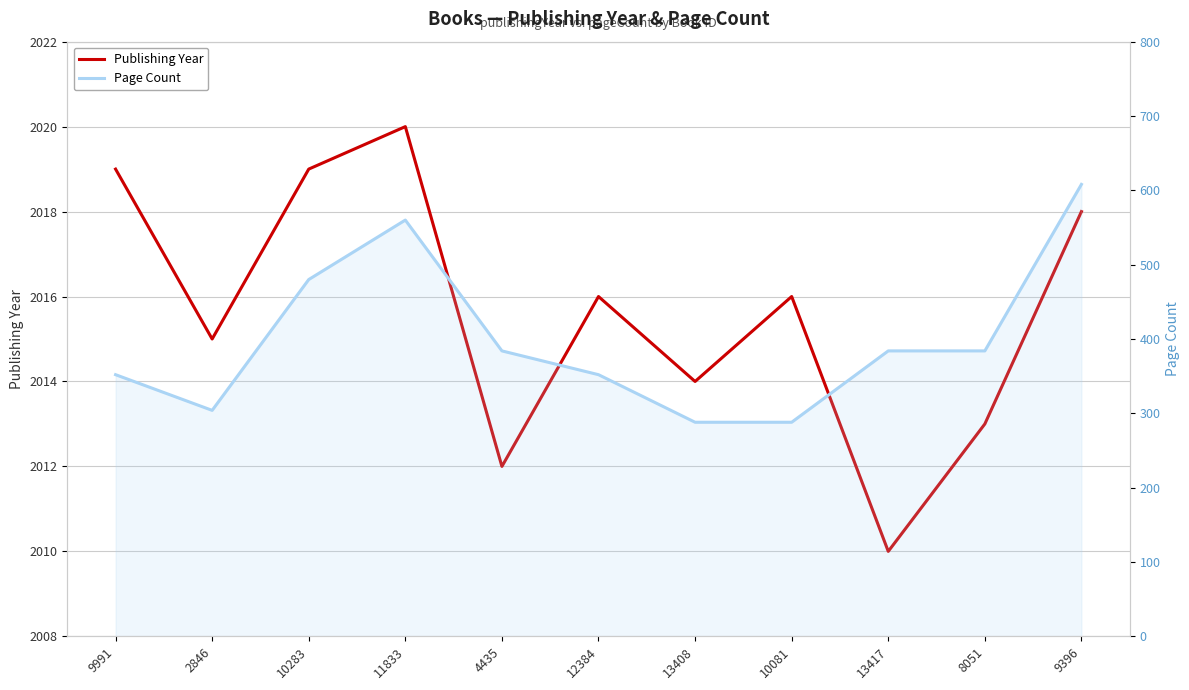

Where is Publishing Year nearest to the value 2015?

2846